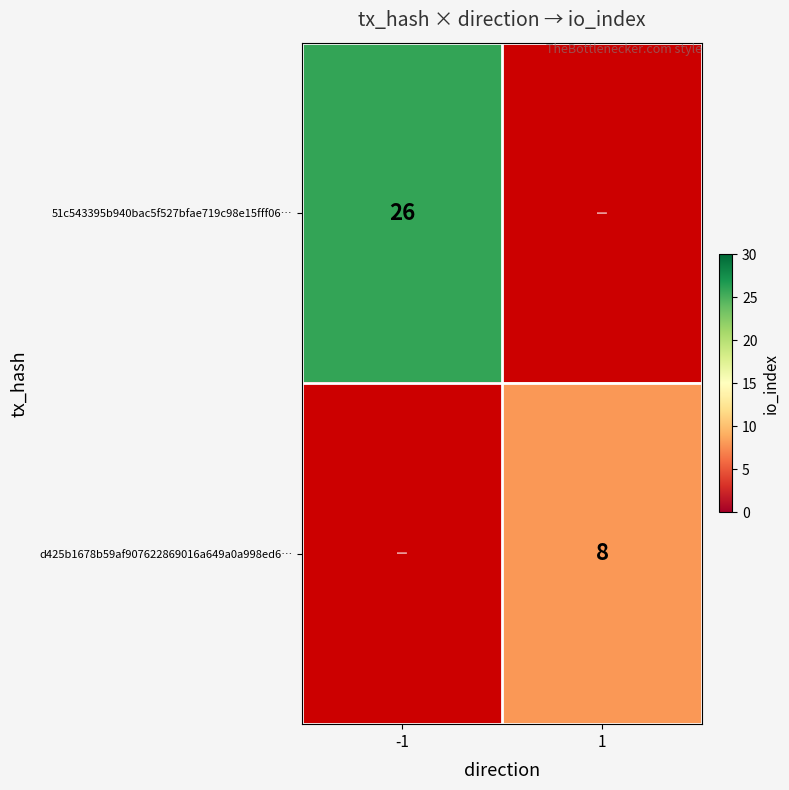

The value of 51c543395b940bac5f527bfae719c98e15fff06… at -1 is 8.4. True or false?

False